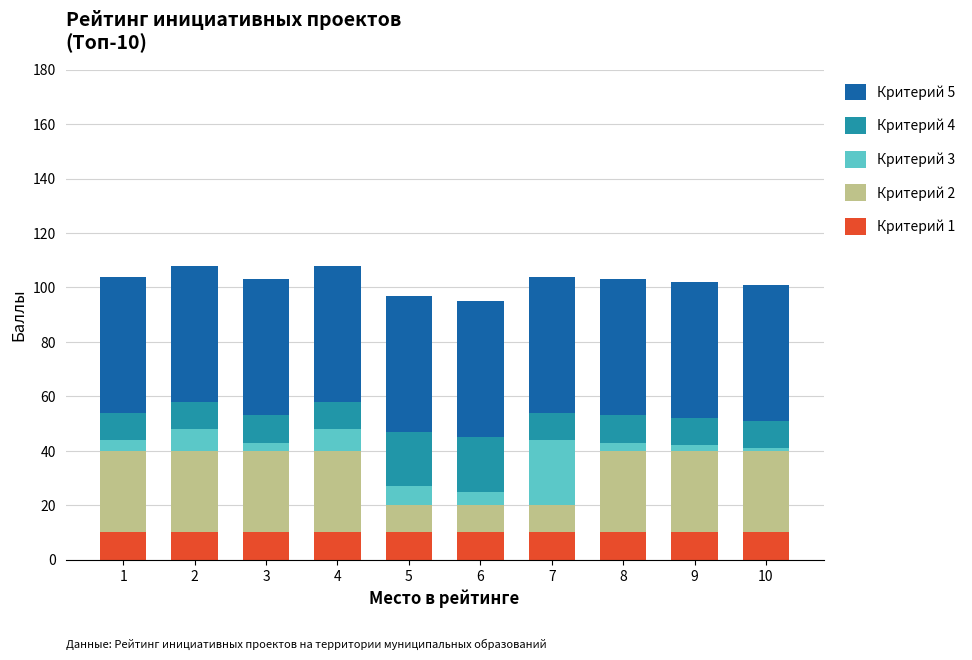

What are all the series names shown in the legend?

Критерий 5, Критерий 4, Критерий 3, Критерий 2, Критерий 1